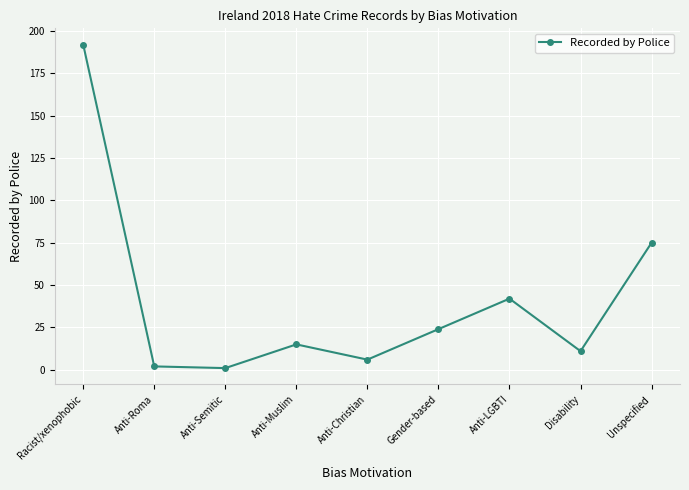

At which label is the value closest to 96?

Unspecified